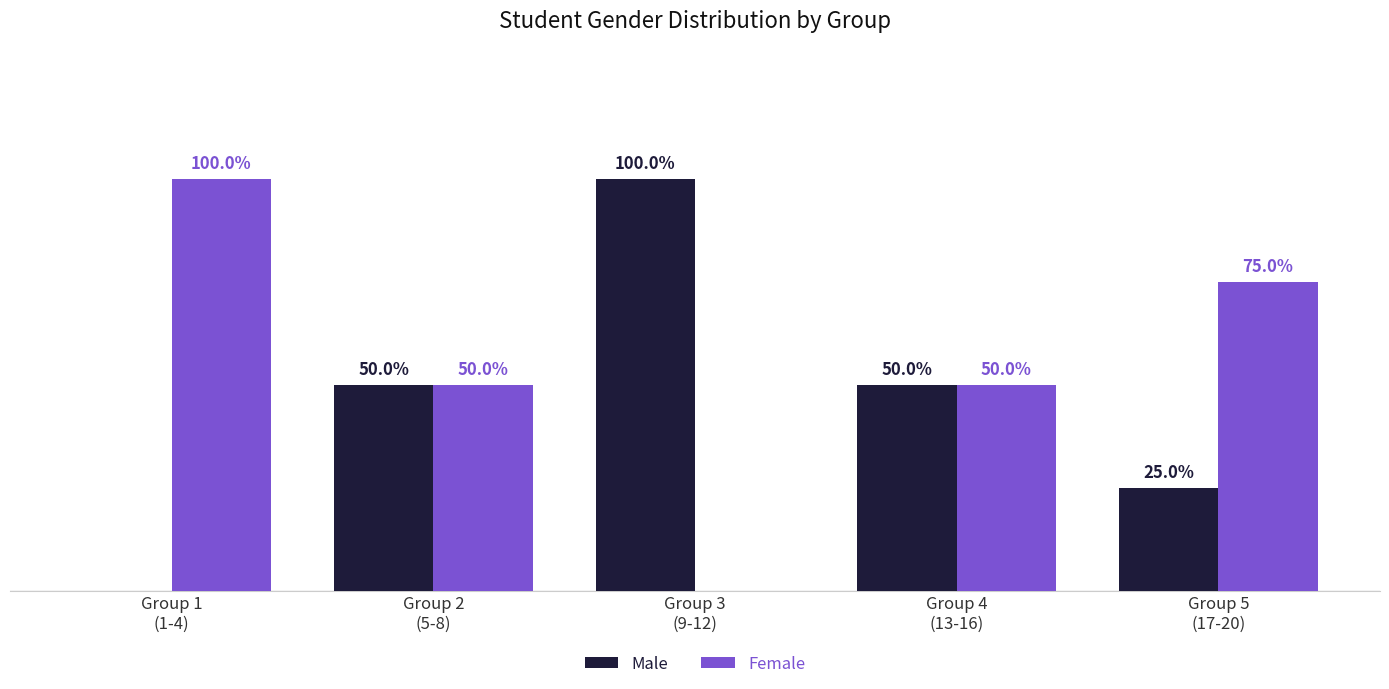

Does the chart contain stacked bars?

No